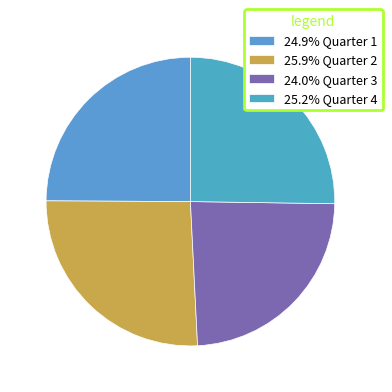

How many slices are in this pie chart?

4